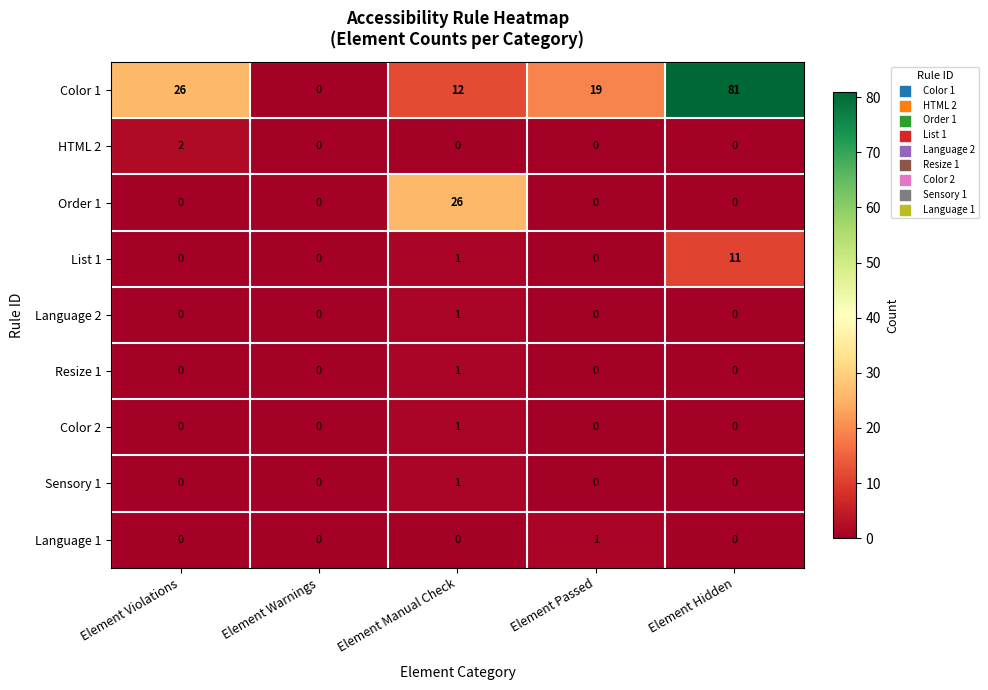

What is the spread (max minus min) of values at Element Passed?

19